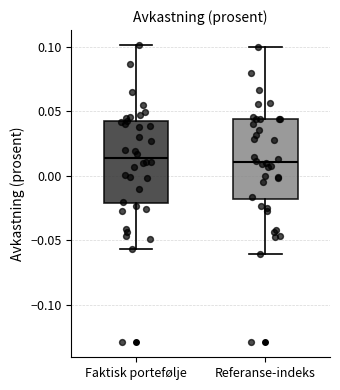

Reading left to right, read every box against the y-axis: the position of its median line, the range the box covers, and the ends of its whiskers. The values are not printed on the chart, so give them approximately, as read against the axis.

Faktisk portefølje: median 0.015, box -0.020 to 0.040, whiskers -0.055 to 0.100
Referanse-indeks: median 0.010, box -0.020 to 0.045, whiskers -0.060 to 0.100